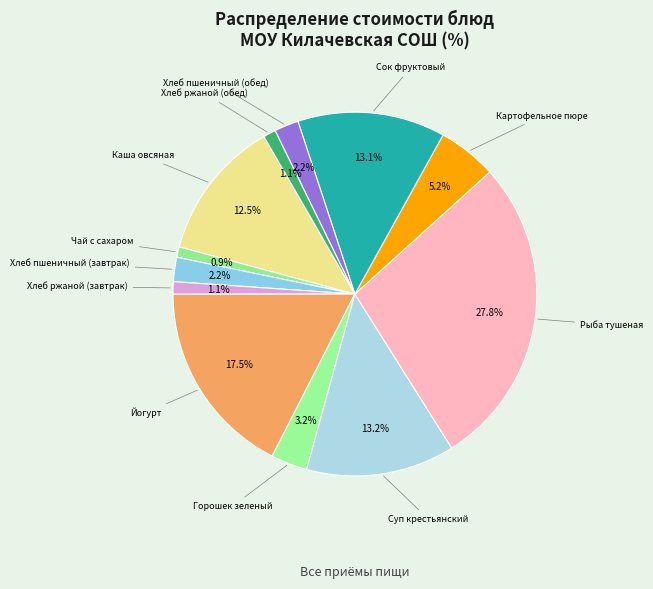

How many slices are in this pie chart?

12